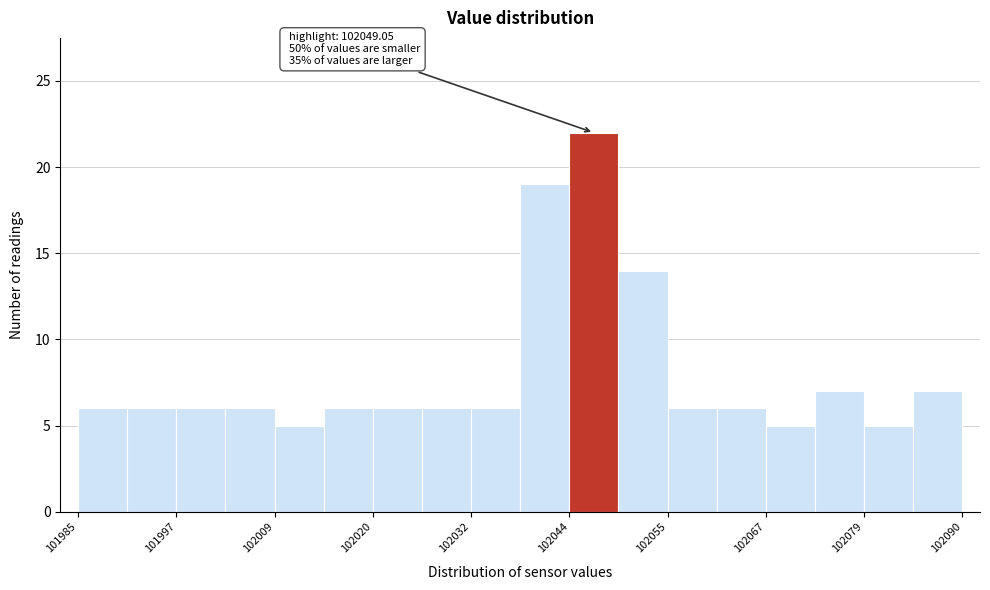

Around what value on the x-axis is the tallest bar? Give the approximate position of its centre, as read against the axis.

102046